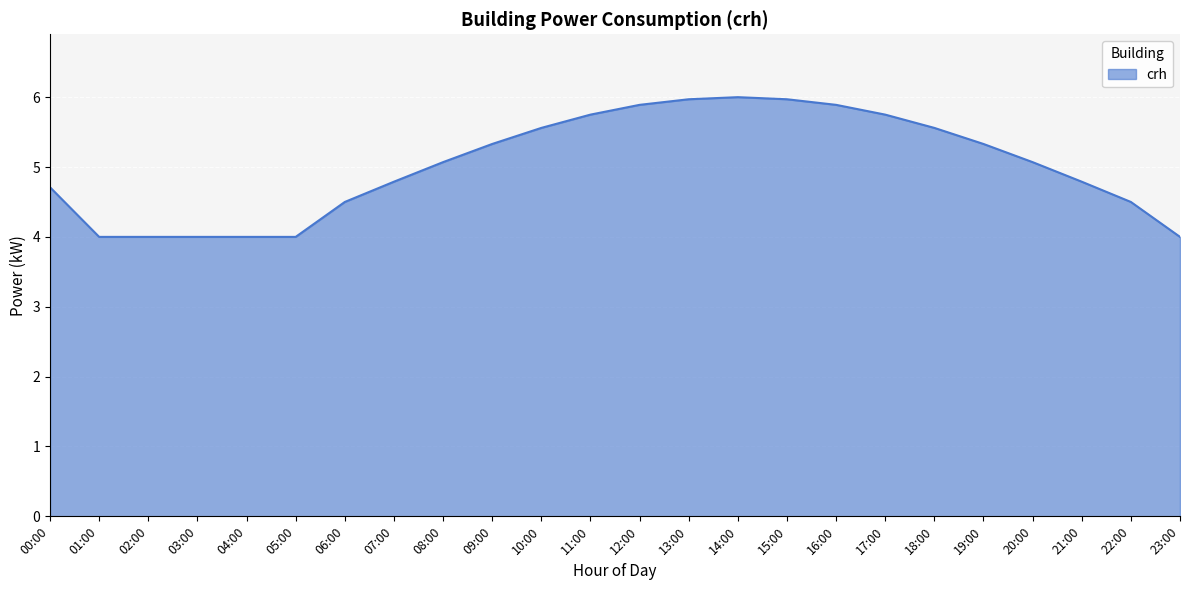

At which label does the data first exceed 5?

08:00